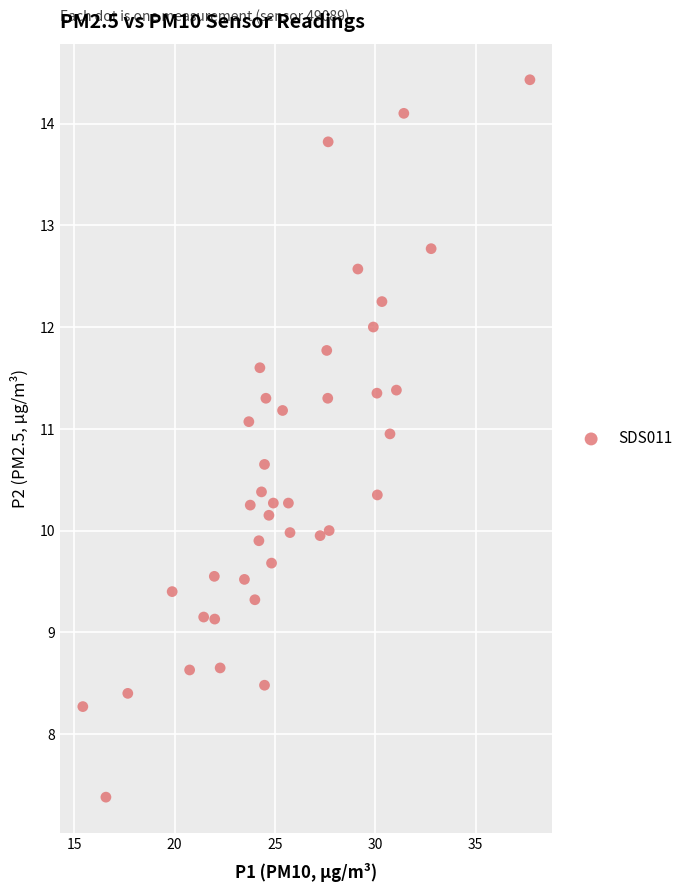

What is the range of X values (max minus min)?

22.3